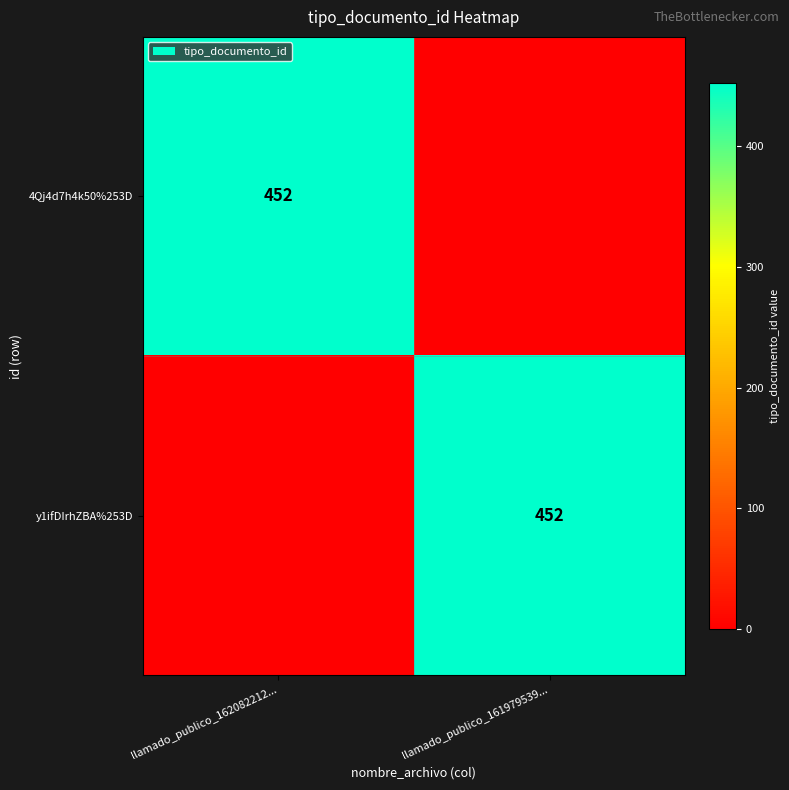

The 4Qj4d7h4k50%253D series shows 452 at llamado_publico_162082212.... True or false?

True